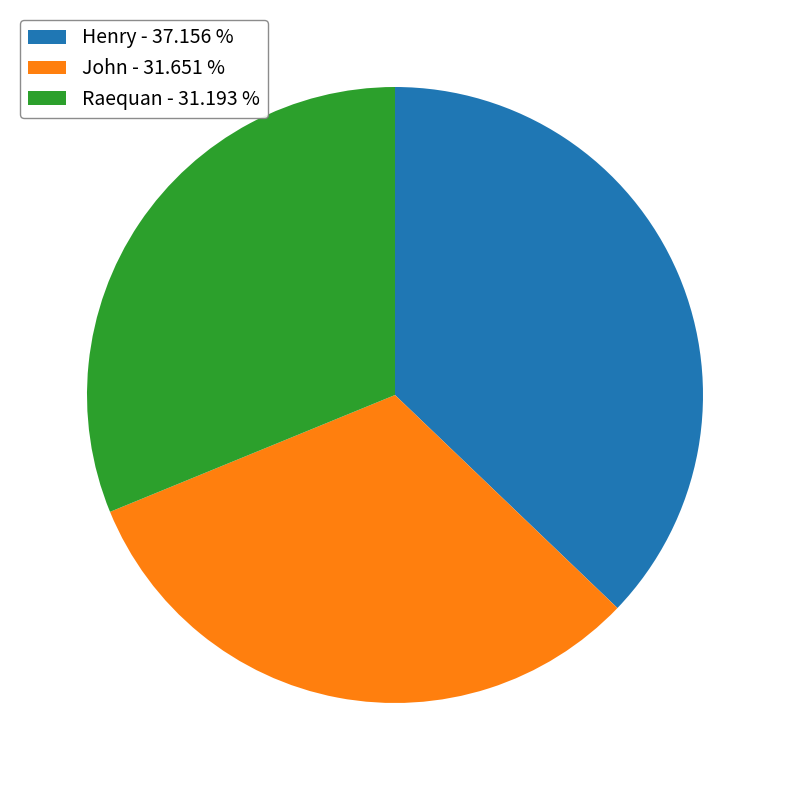

Which slice is the largest?

Henry